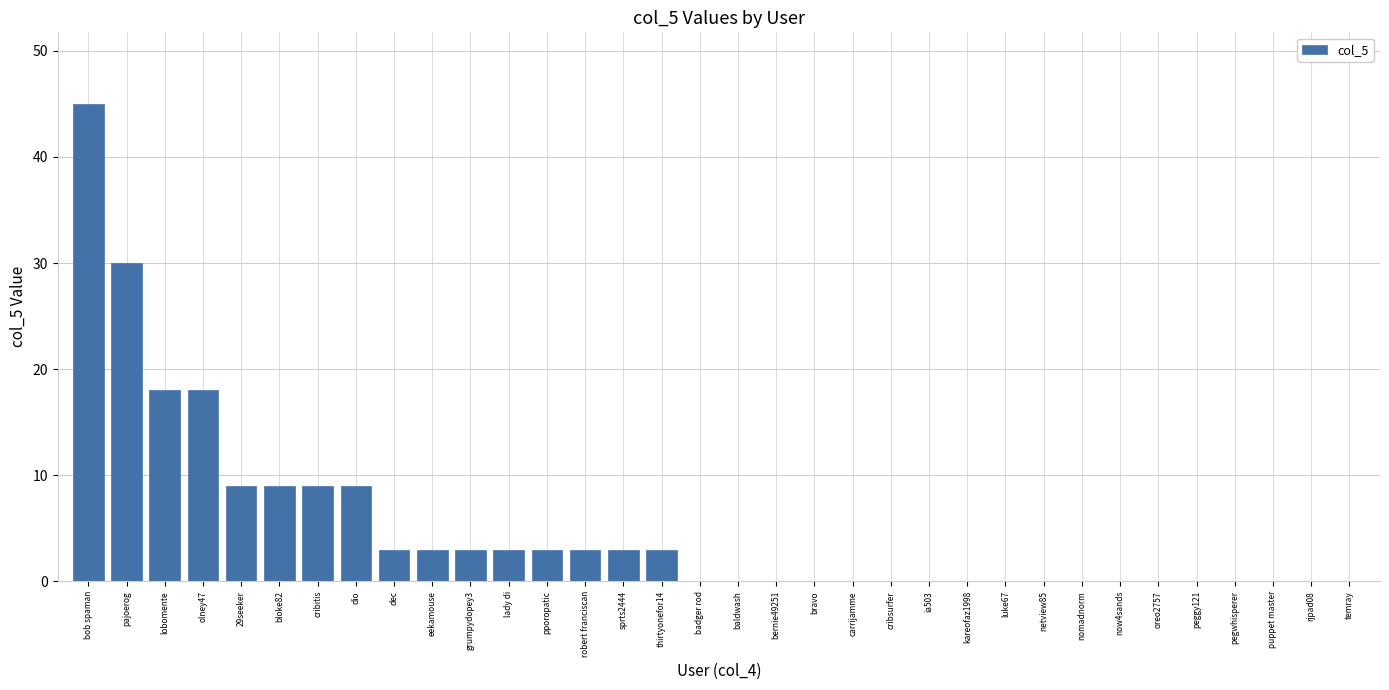

What is the change in value from dec to peggy121?

-3